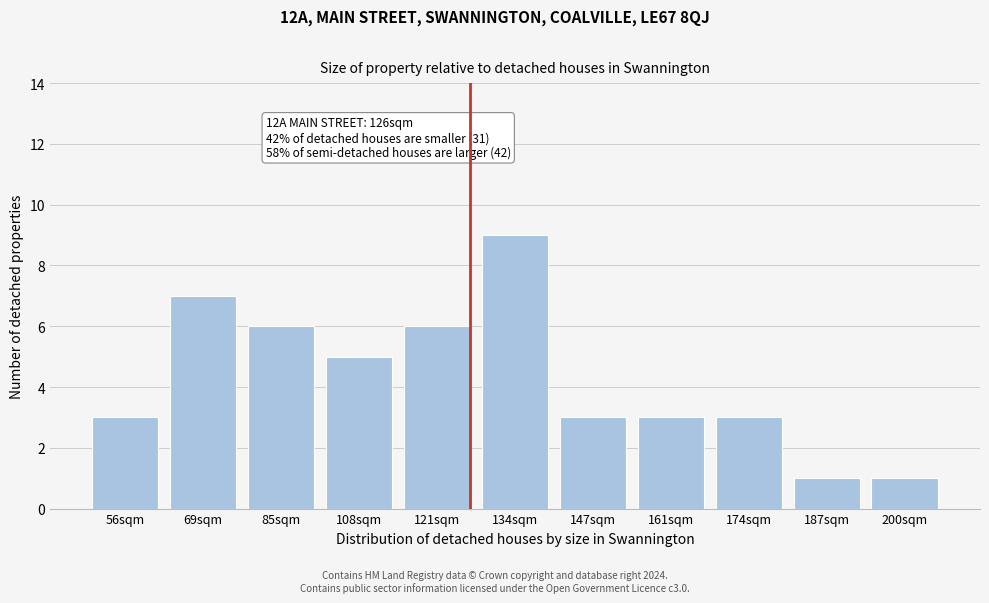

Reading left to right, what are all the values shown in this chart?

3	7	6	5	6	9	3	3	3	1	1